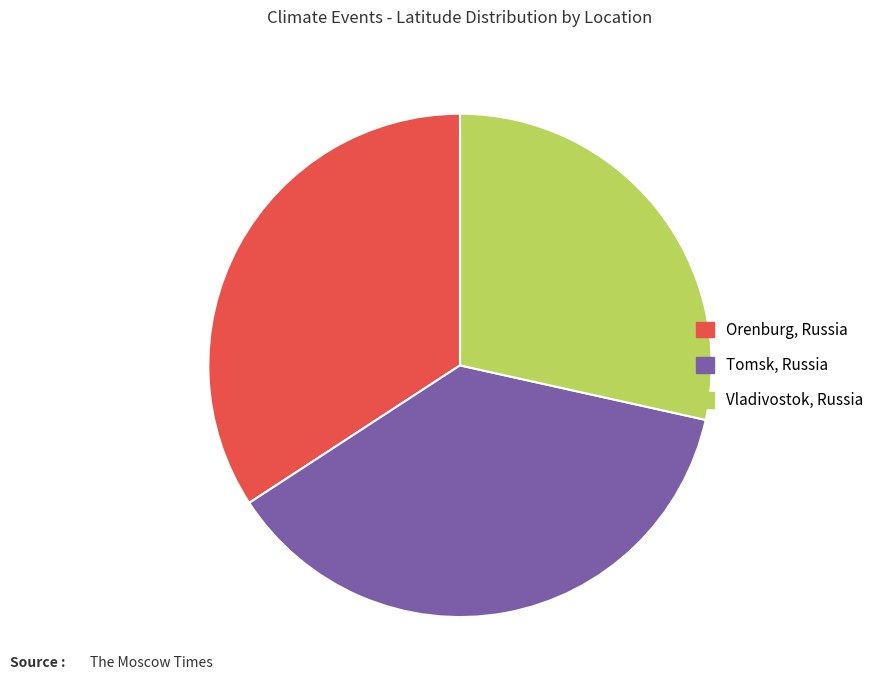

What is the largest slice in the pie chart?

Tomsk, Russia